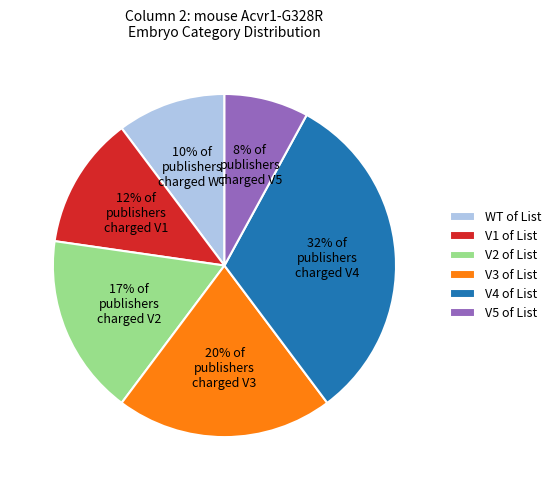

Does WT account for over 50% of the chart?

No